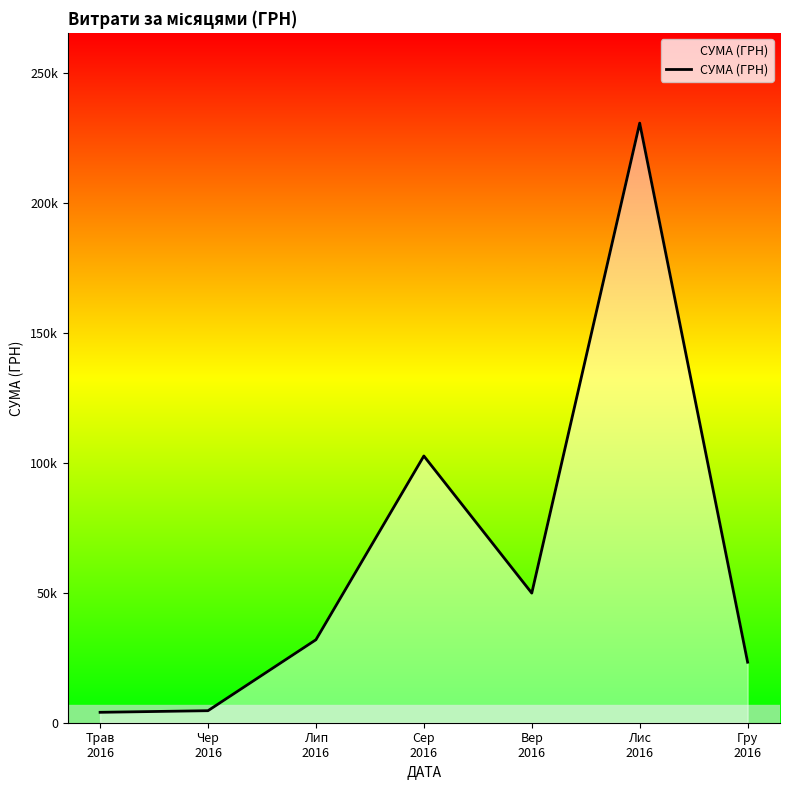

List the labels in order of value, smallest first.

Трав
2016, Чер
2016, Гру
2016, Лип
2016, Вер
2016, Сер
2016, Лис
2016